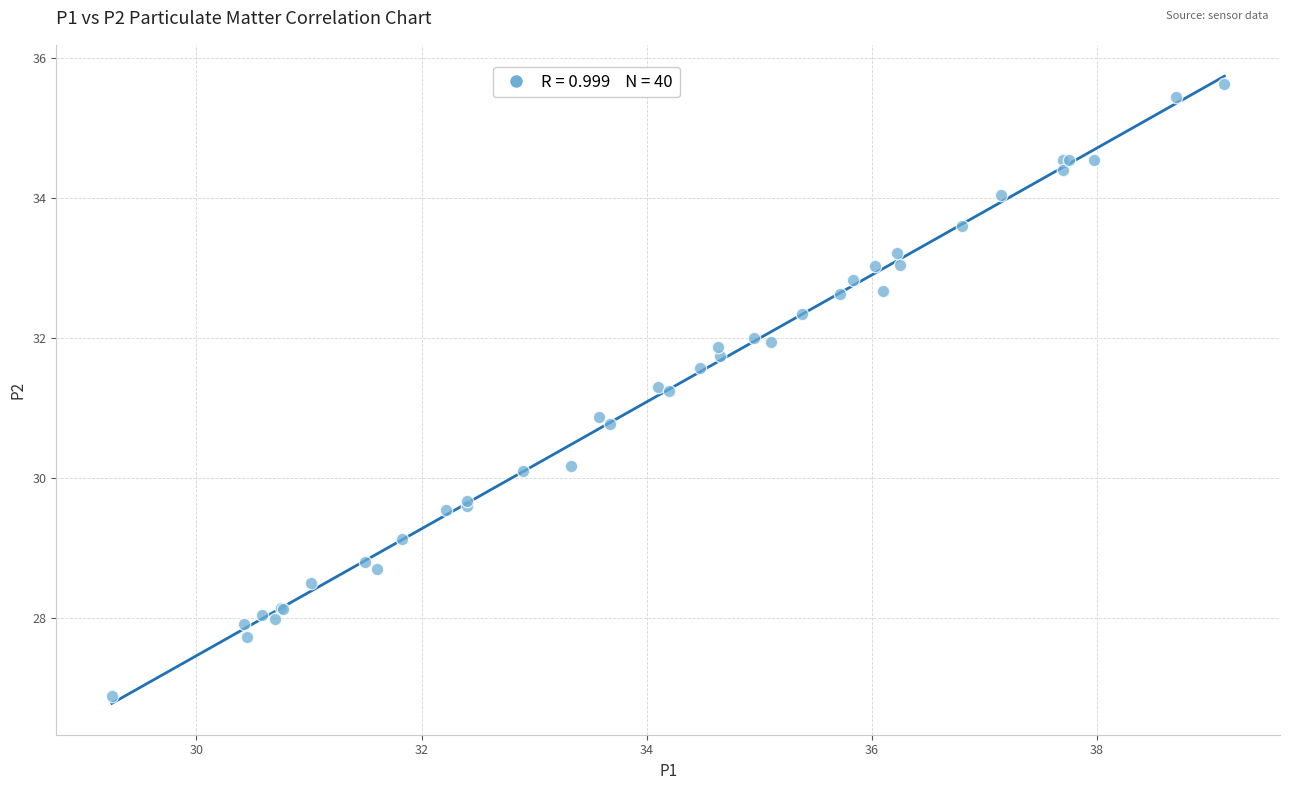

What Y value in the scatter plot is closest to 31?

30.9